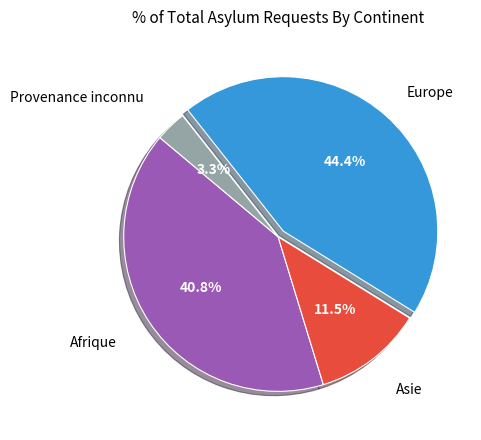

Count the number of slices in the pie.

4